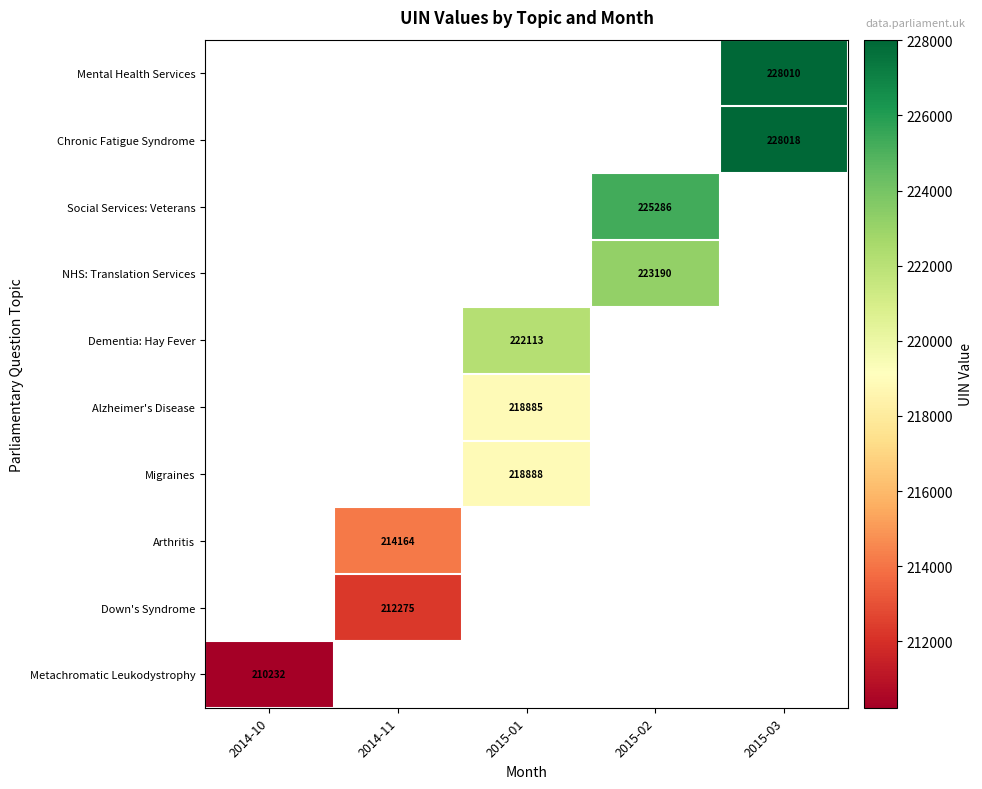

Is it true that Social Services: Veterans equals 225286 at 2015-02?

True